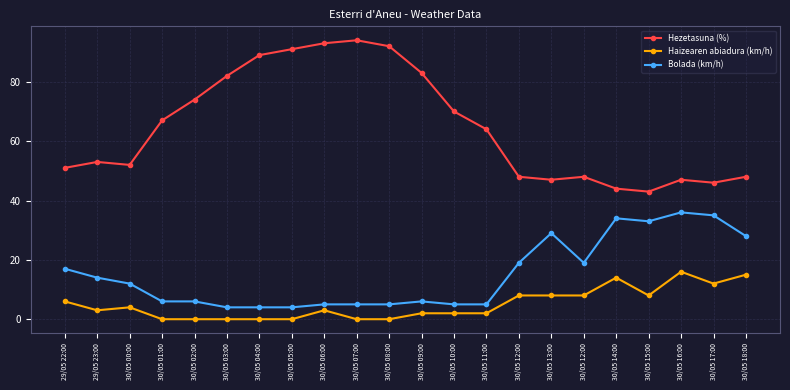

True or false: Bolada (km/h) and Haizearen abiadura (km/h) intersect in this chart.

False